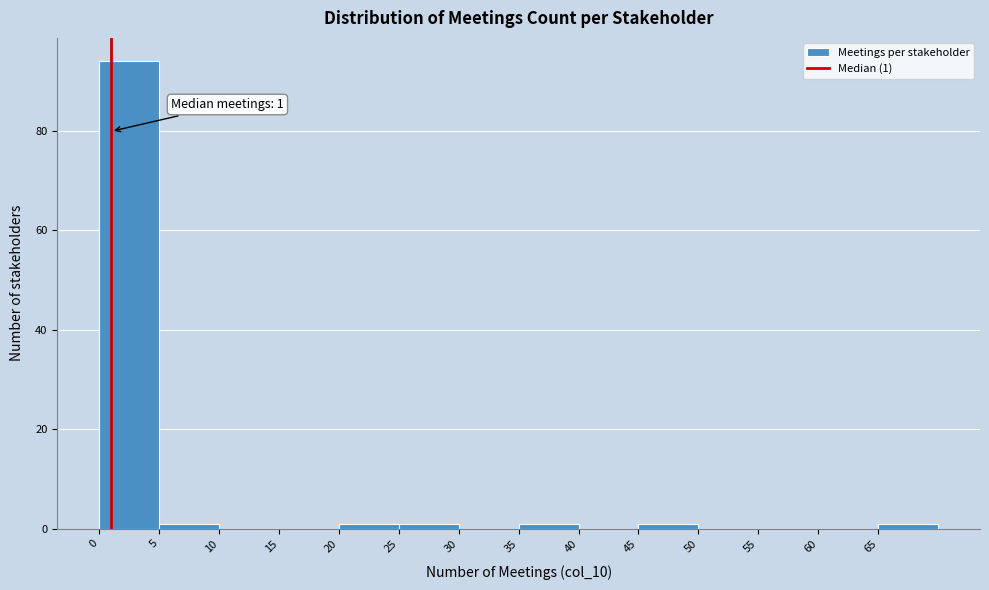

Over which range of the x-axis is the bar tallest?

0 to 5